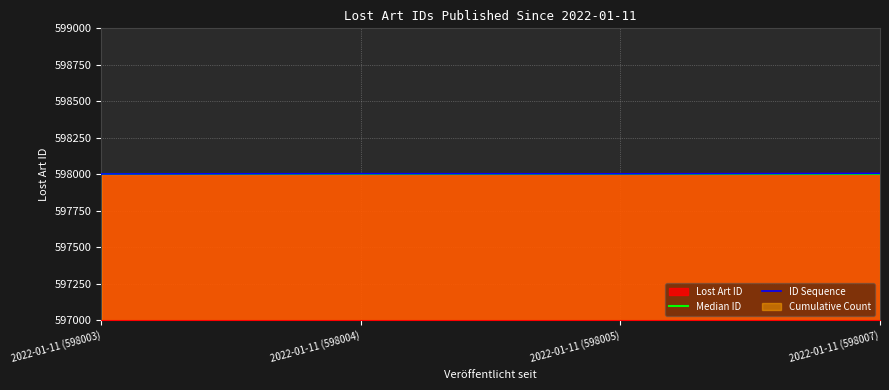

At which category does the chart reach its minimum across all series?

2022-01-11 (598003)